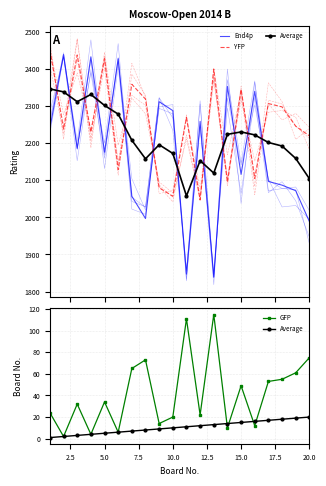

In End4p, how many points are higher than both neighbors (excluding endpoints)?

7